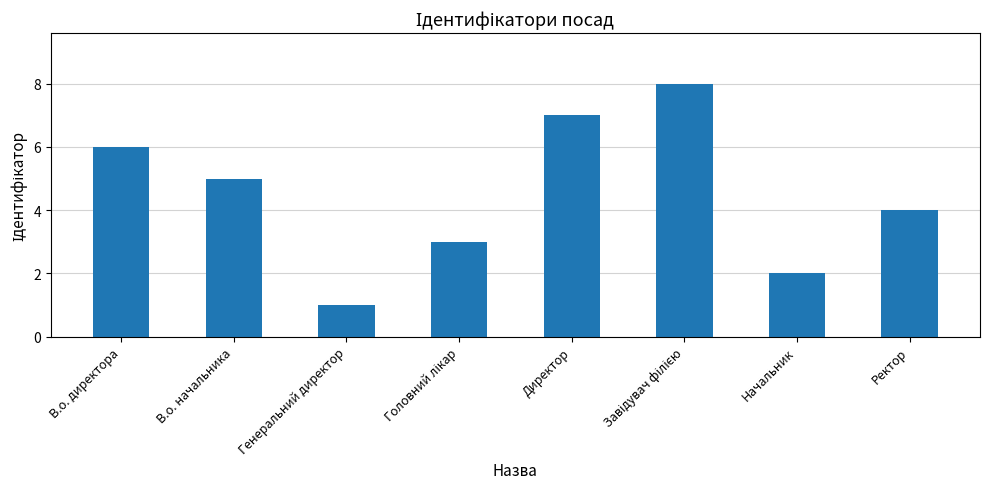

What position from the left is Директор?

5